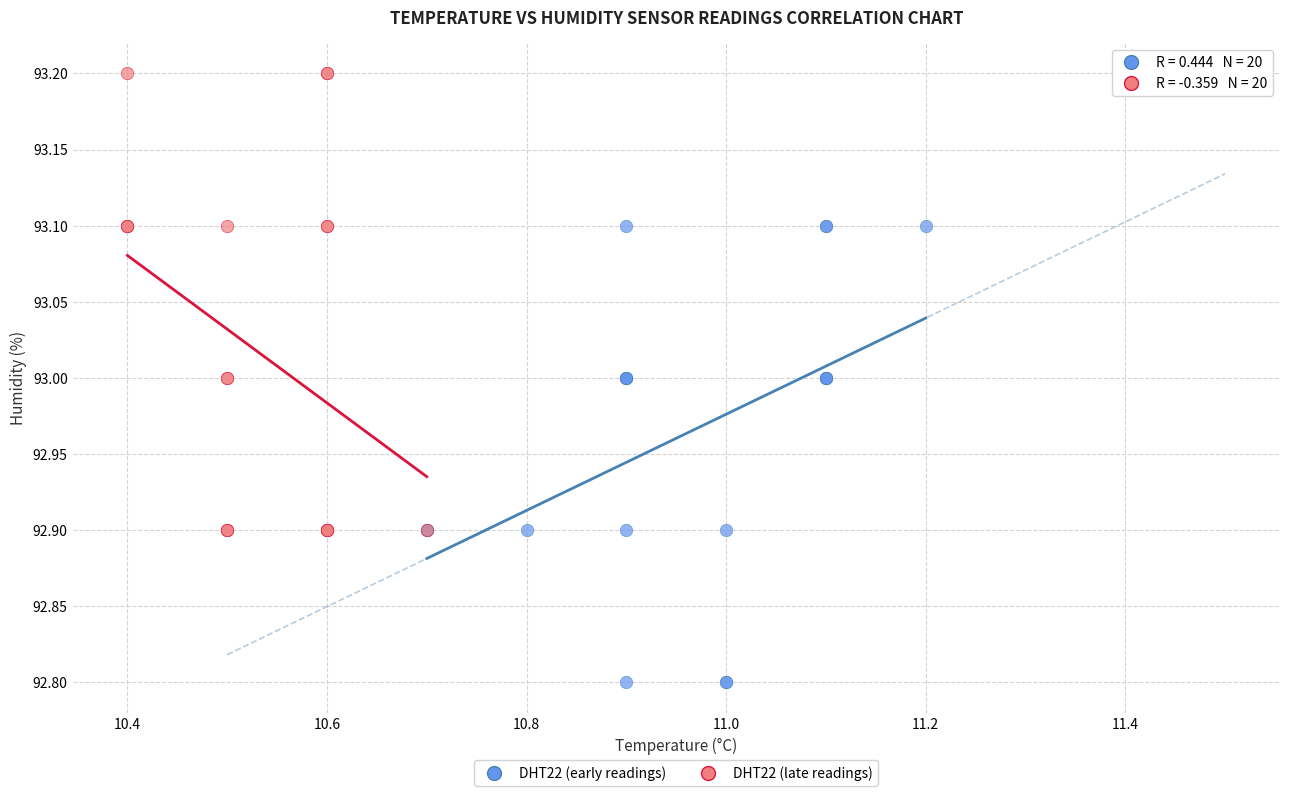

Which series contains the lowest Y value?

DHT22 (early readings)